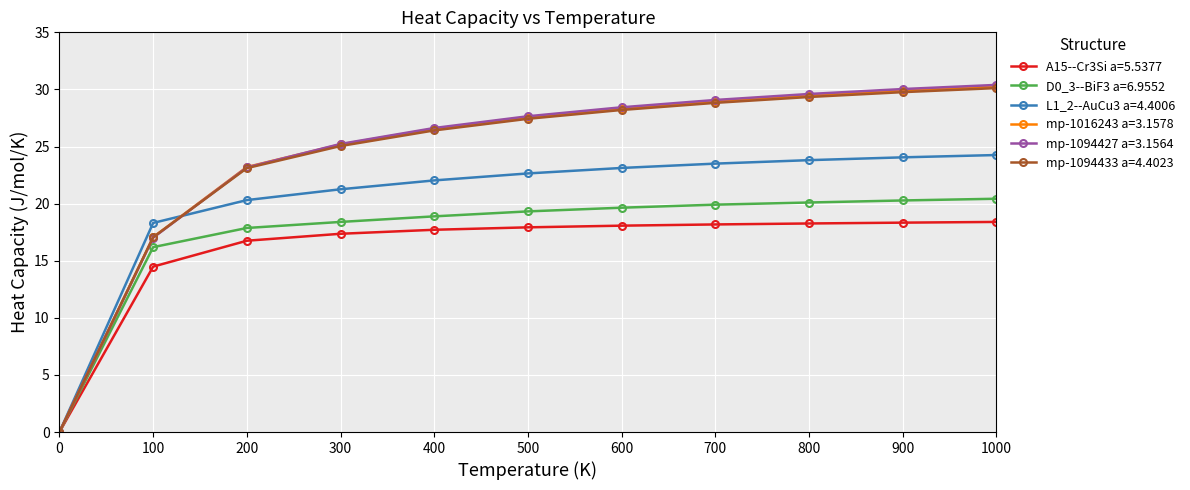

Which series has the widest spread of values?

mp-1094427 a=3.1564